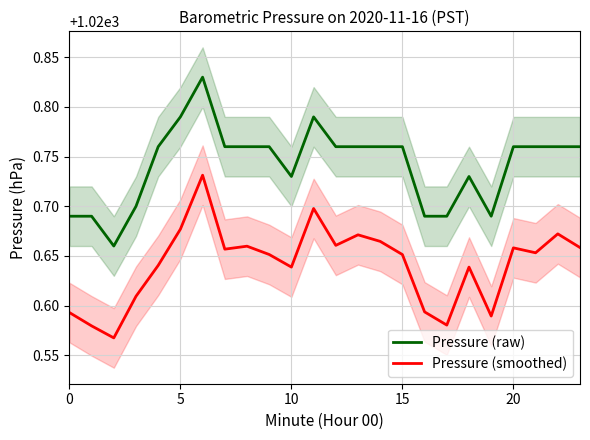

Where is the first local maximum for Pressure (raw)?

6